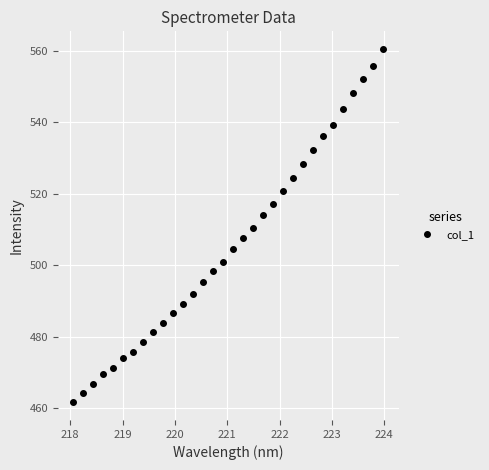

What is the difference between the maximum and minimum values?

98.9